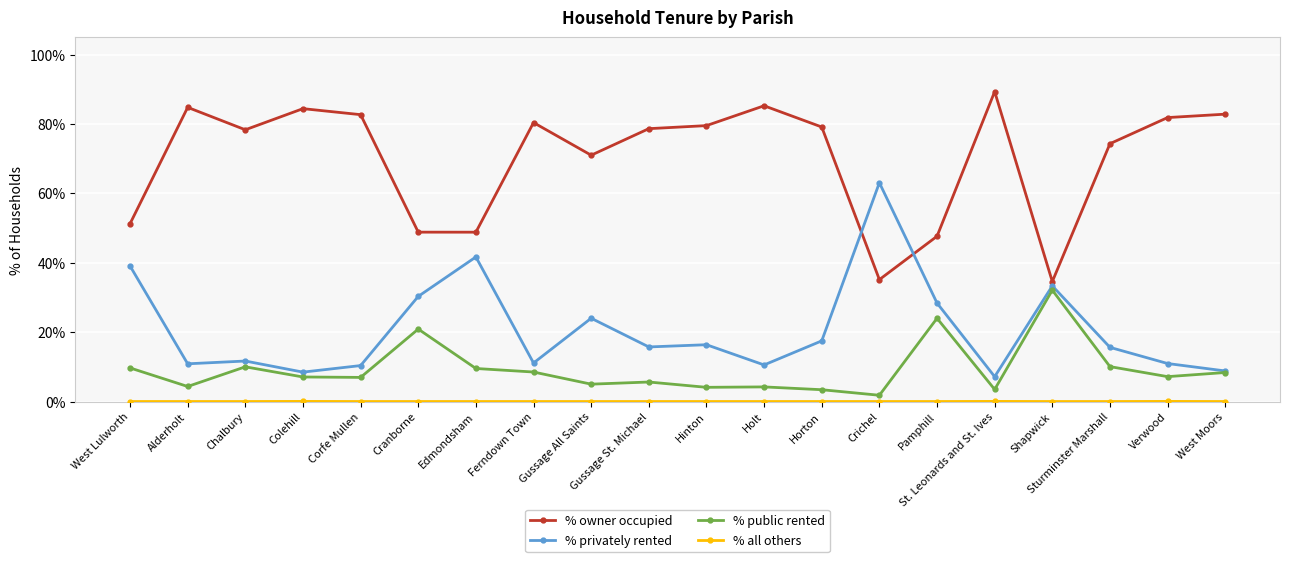

What is the sum of the % owner occupied values at St. Leonards and St. Ives and West Moors?

172.2